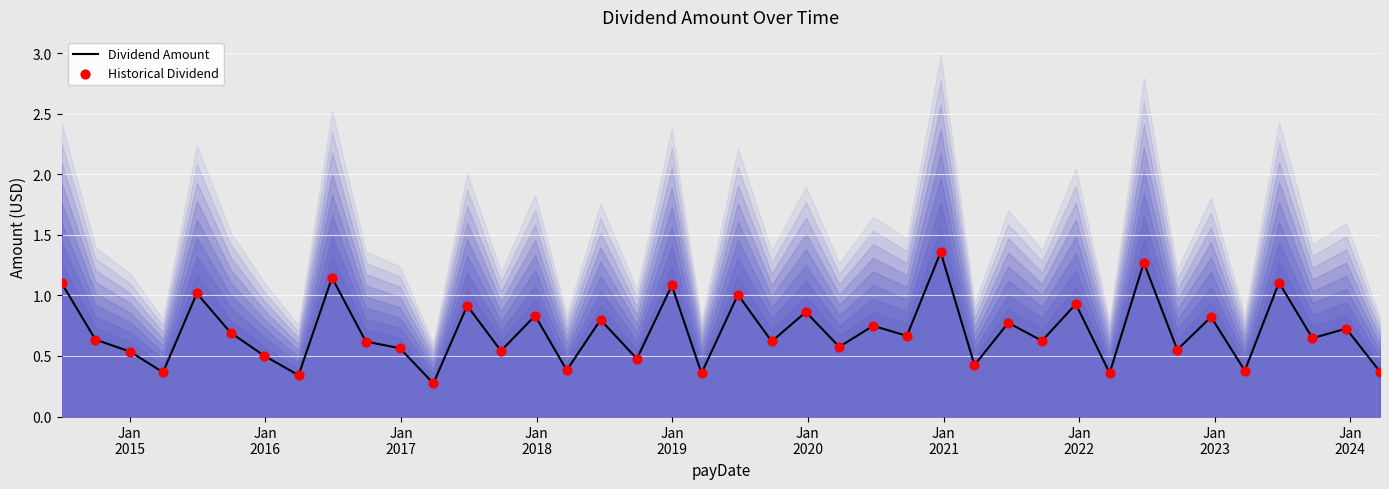

At how many categories does at least one series exceed 0?

40